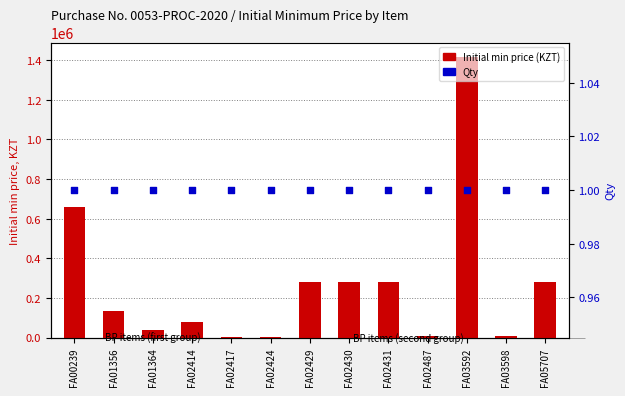

At how many categories does at least one series exceed 1078729?

1